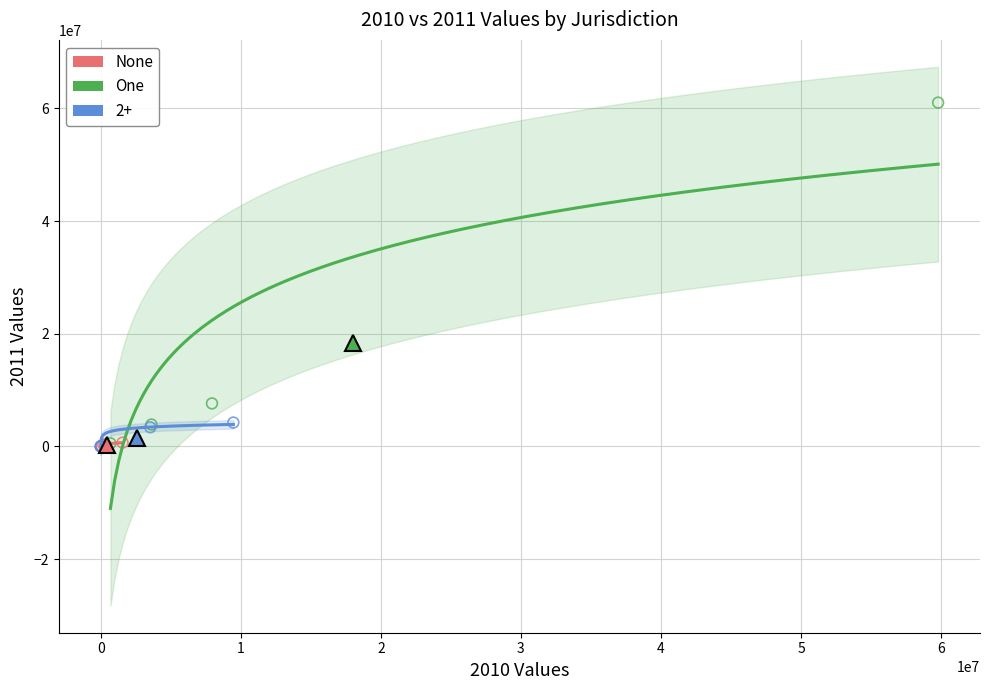

Which series has the widest spread of Y values?

One